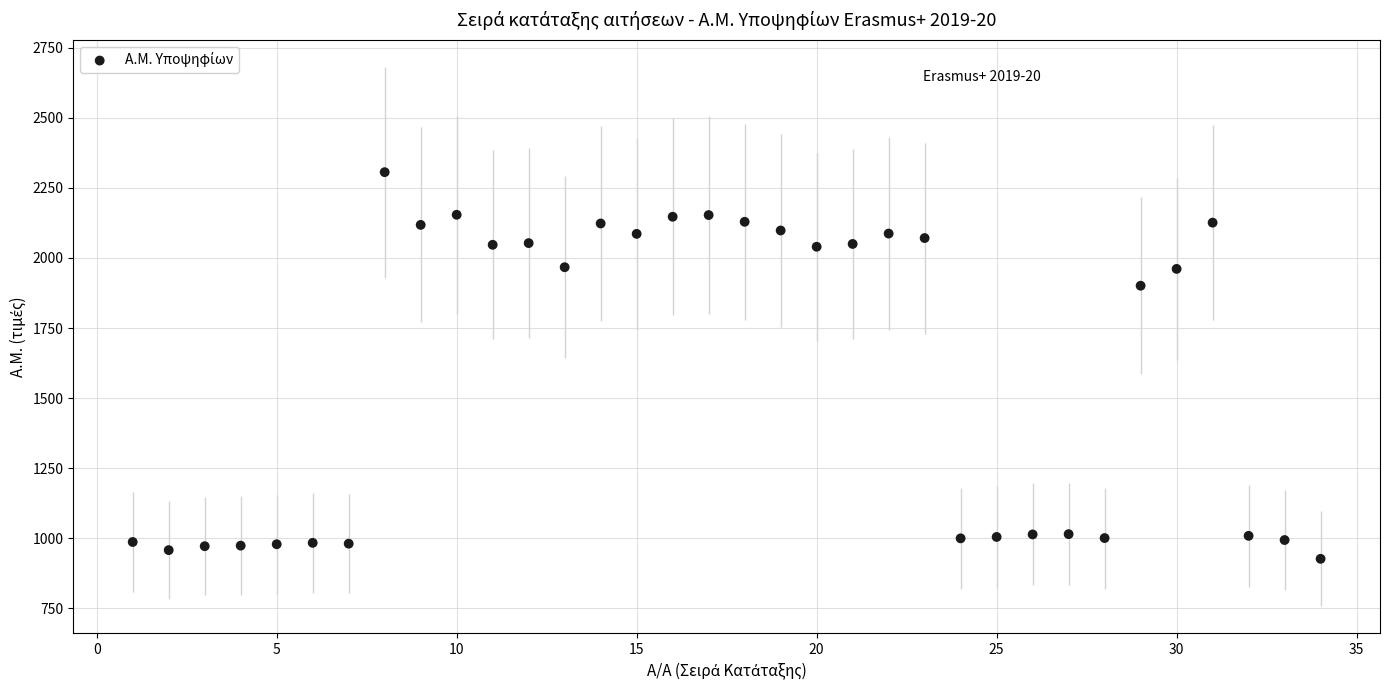

What Y value in the scatter plot is closest to 1616?

1901